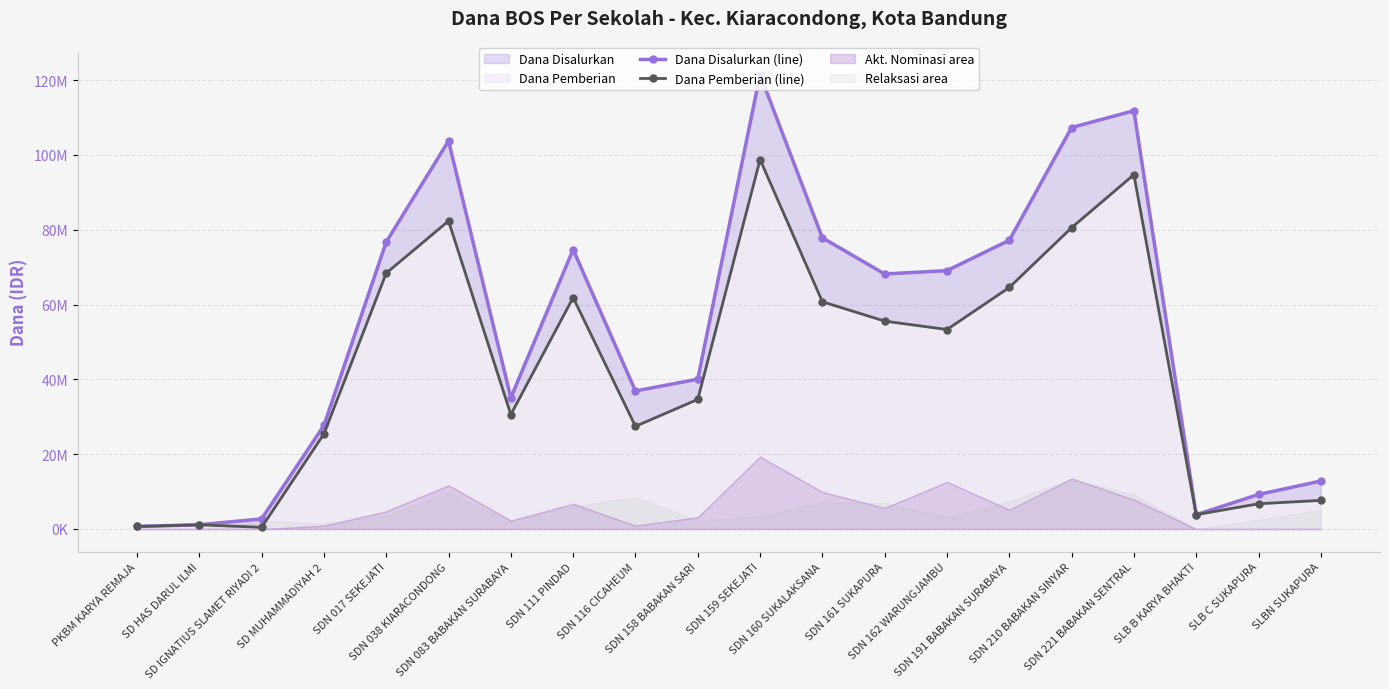

Does the chart have visible grid lines?

Yes